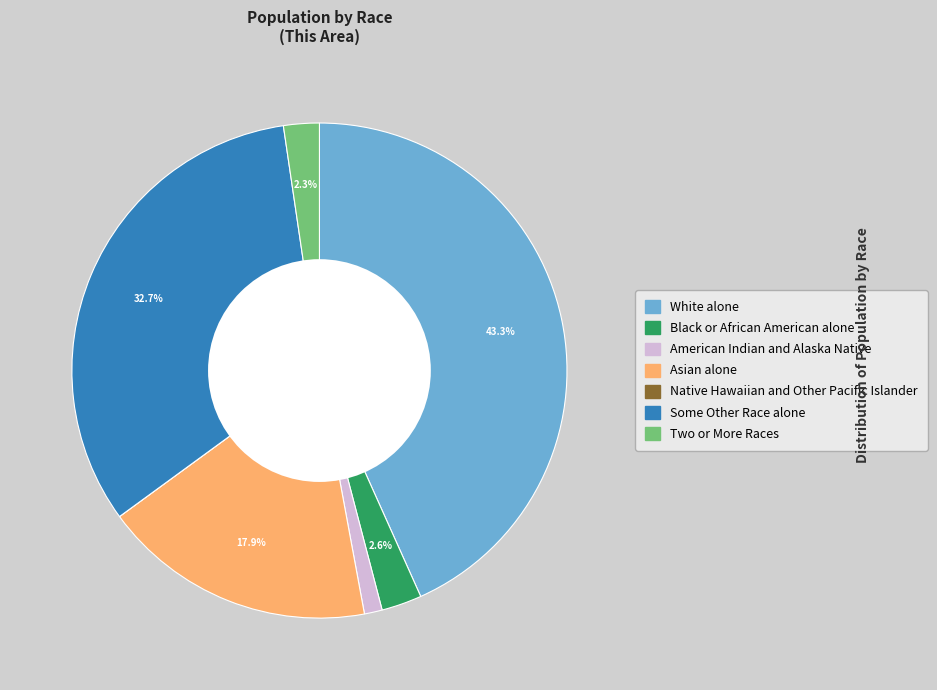

What portion of the pie excludes Black or African American alone?

97.4%